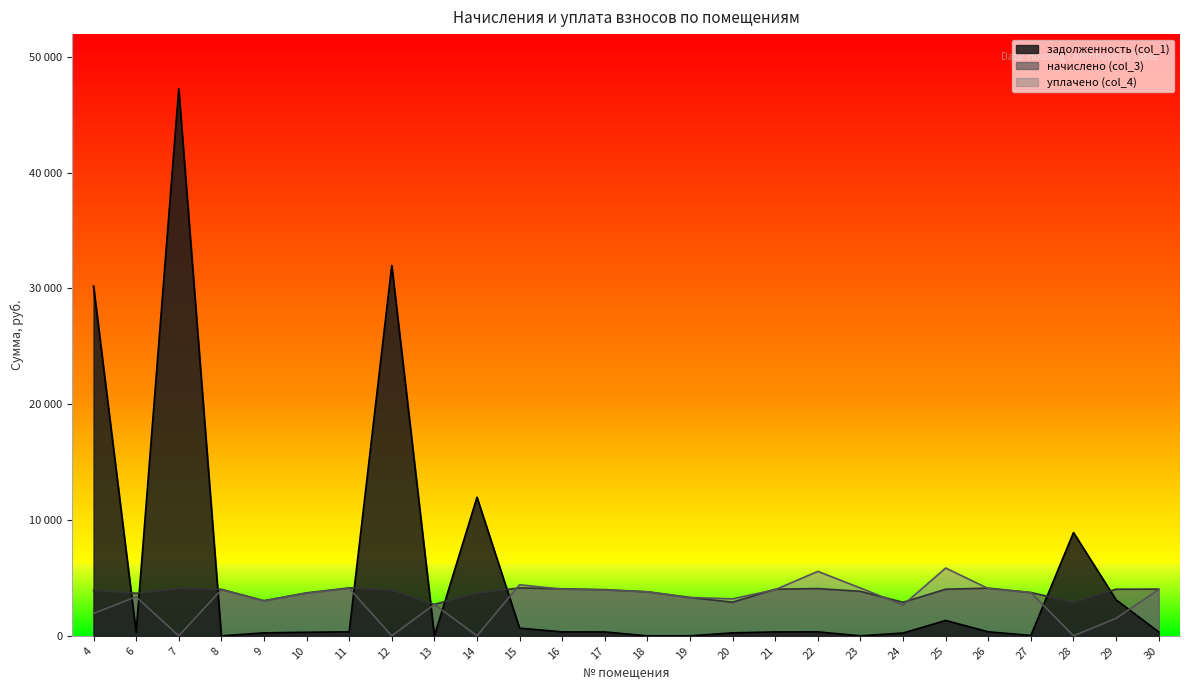

What is the sum of all уплачено (col_4) values?

80968.5